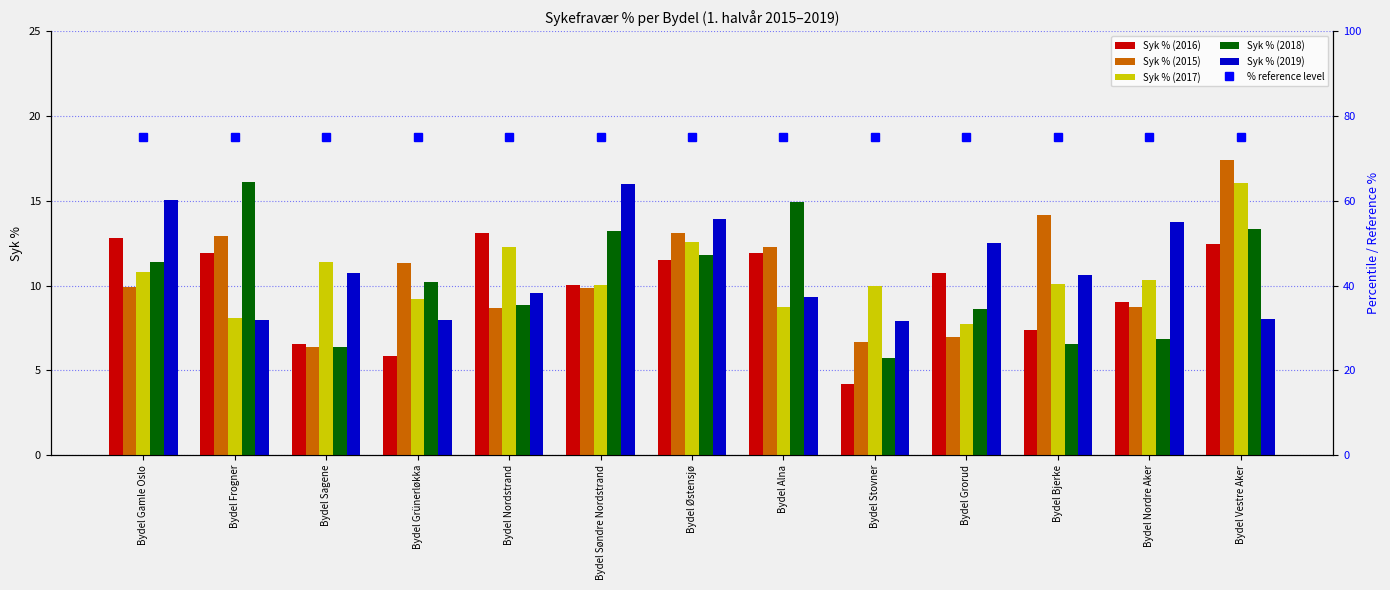

Between Bydel Sagene and Bydel Grorud, which is larger?

Bydel Grorud